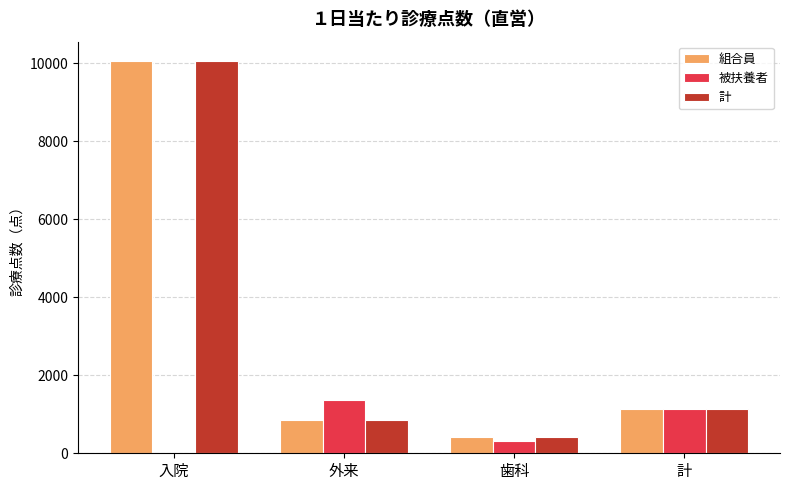

Reading left to right, extract all data points from this chart.

組合員: 入院=10047.9	外来=844.1	歯科=423.0	計=1146.3
被扶養者: 入院=0.0	外来=1367.4	歯科=314.0	計=1126.0
計: 入院=10047.9	外来=863.2	歯科=414.7	計=1145.5